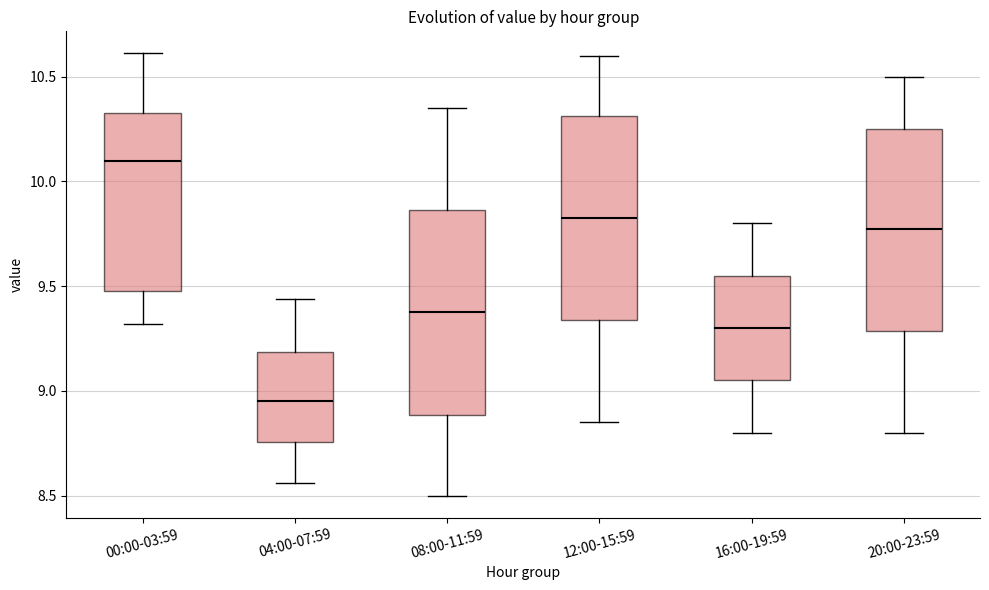

Reading left to right, read every box against the y-axis: the position of its median line, the range the box covers, and the ends of its whiskers. The values are not printed on the chart, so give them approximately, as read against the axis.

00:00-03:59: median 10.10, box 9.50 to 10.35, whiskers 9.30 to 10.60
04:00-07:59: median 8.95, box 8.75 to 9.20, whiskers 8.55 to 9.45
08:00-11:59: median 9.40, box 8.90 to 9.85, whiskers 8.50 to 10.35
12:00-15:59: median 9.85, box 9.35 to 10.30, whiskers 8.85 to 10.60
16:00-19:59: median 9.30, box 9.05 to 9.55, whiskers 8.80 to 9.80
20:00-23:59: median 9.80, box 9.30 to 10.25, whiskers 8.80 to 10.50